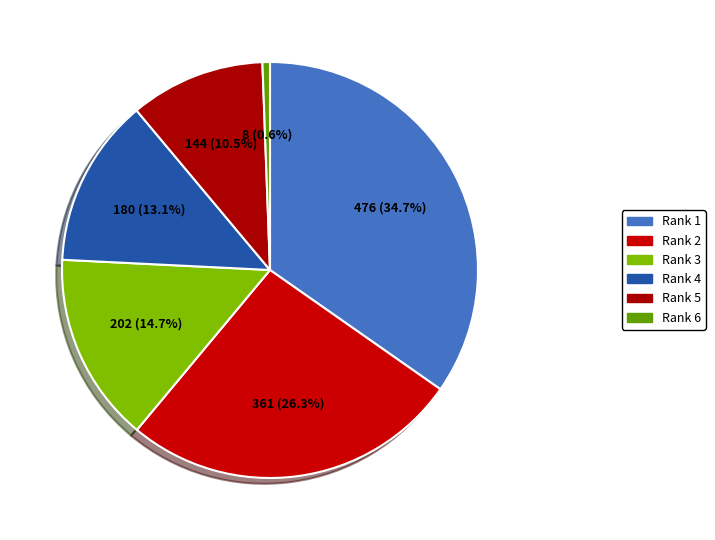

How many slices are in this pie chart?

6